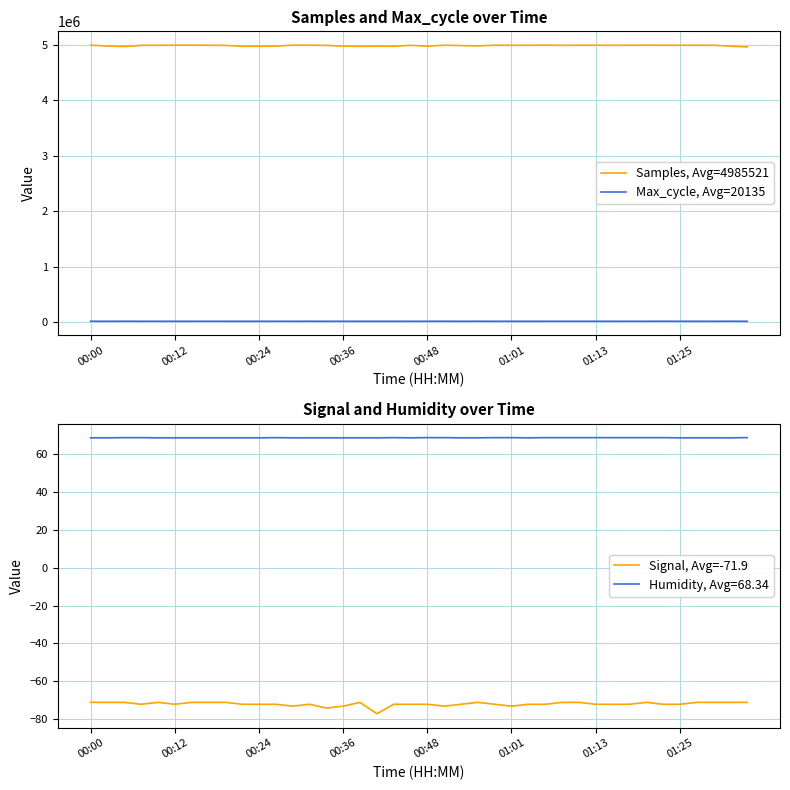

How many values in the Signal, Avg=-71.9 series exceed -72?

16